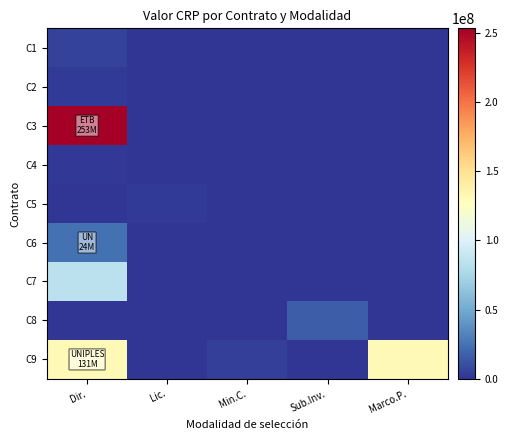

At which category is the sum across all series the highest?

Dir.